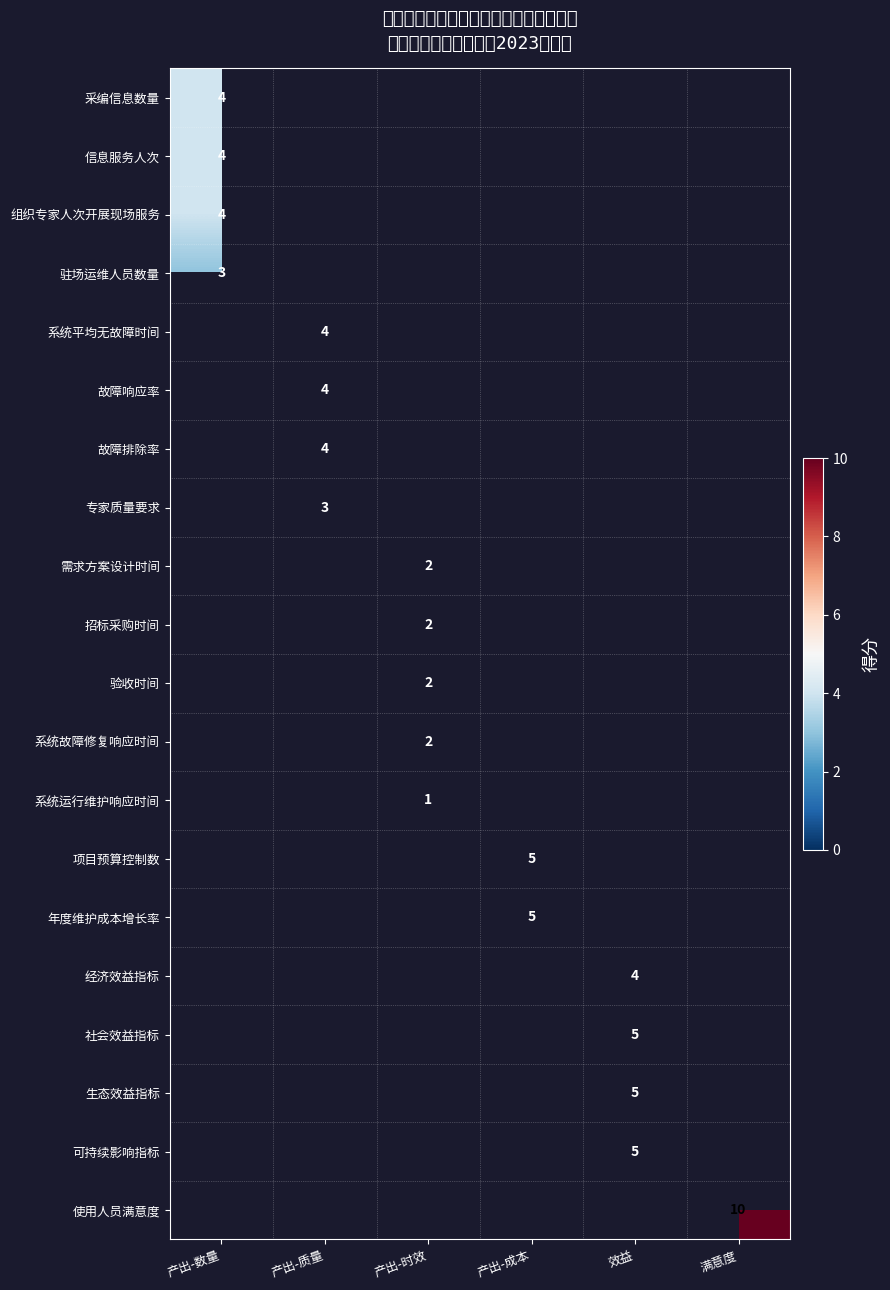

The 系统故障修复响应时间 series shows 0 at 产出-时效. True or false?

False